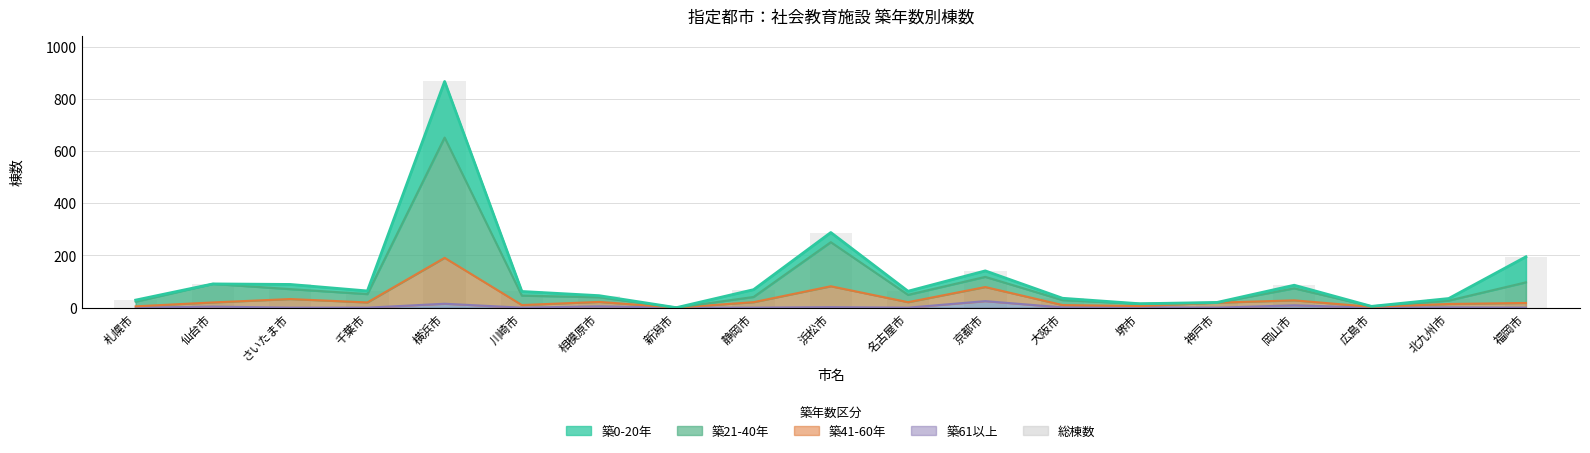

Which has a higher value, 神戸市 or 福岡市?

福岡市